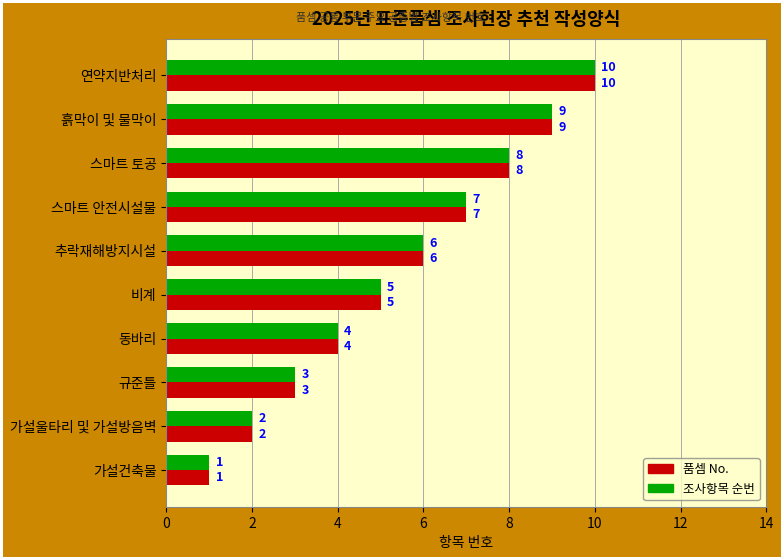

How many 조사항목 순번 values are between 3 and 8?

6